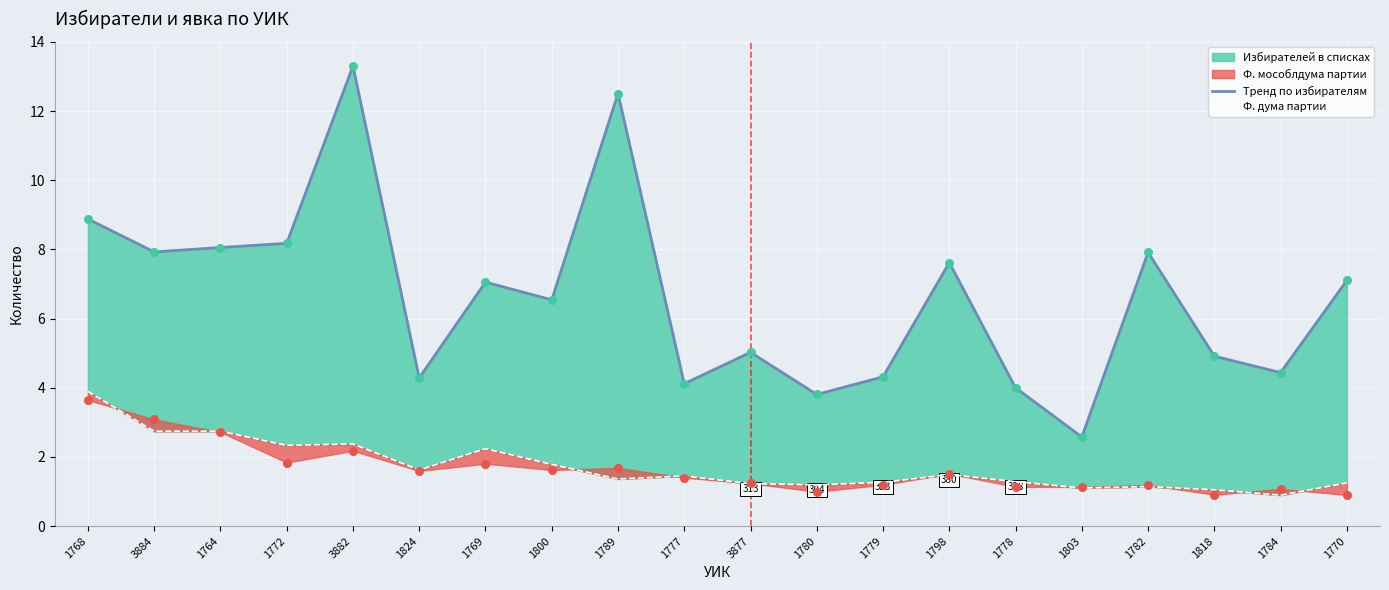

Is the value of Ф. дума партии at 3884 greater than the value of Тренд по избирателям at 1778?

No